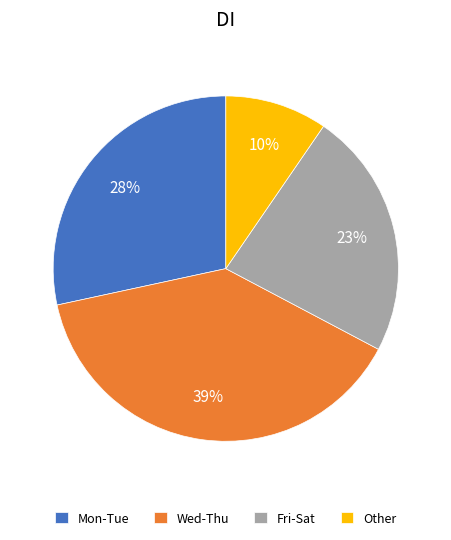

To the nearest percent, what is the combined percentage of Fri-Sat and Wed-Thu?

62%